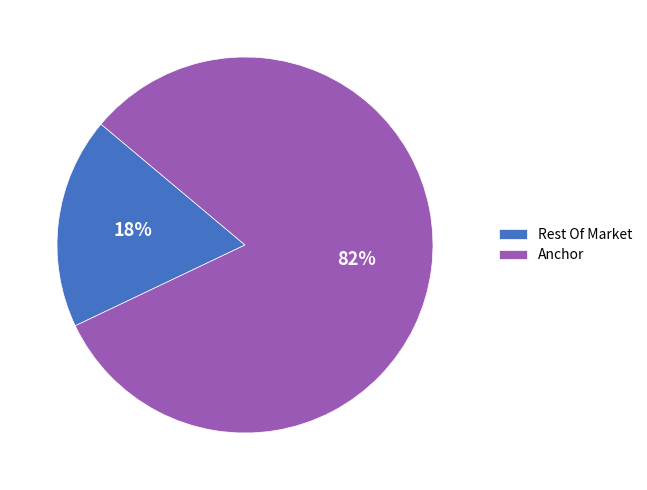

Which has a higher value, Rest Of Market or Anchor?

Anchor